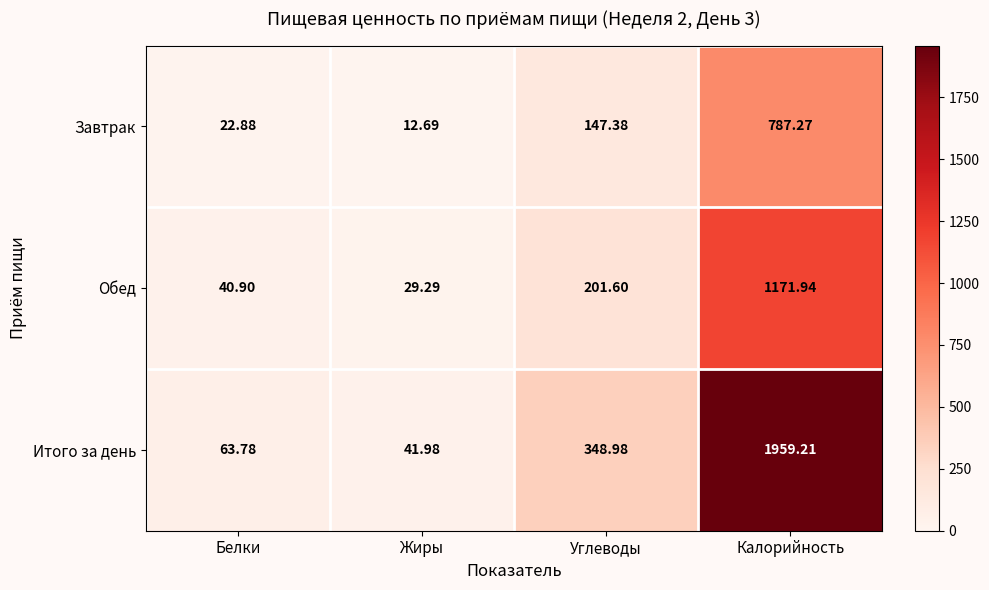

Where does the Обед series first go above 201?

Углеводы